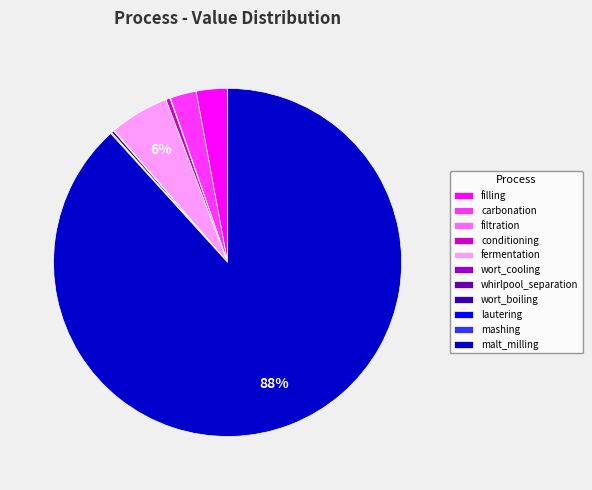

The carbonation slice represents 13% of the pie. True or false?

False